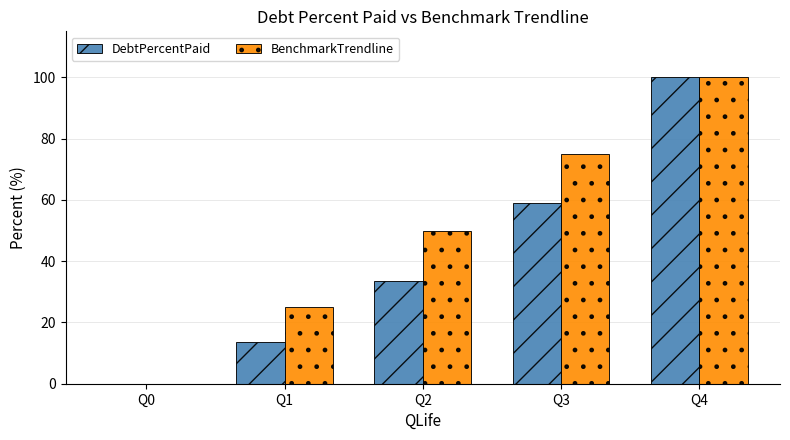

What are all the series names shown in the legend?

DebtPercentPaid, BenchmarkTrendline